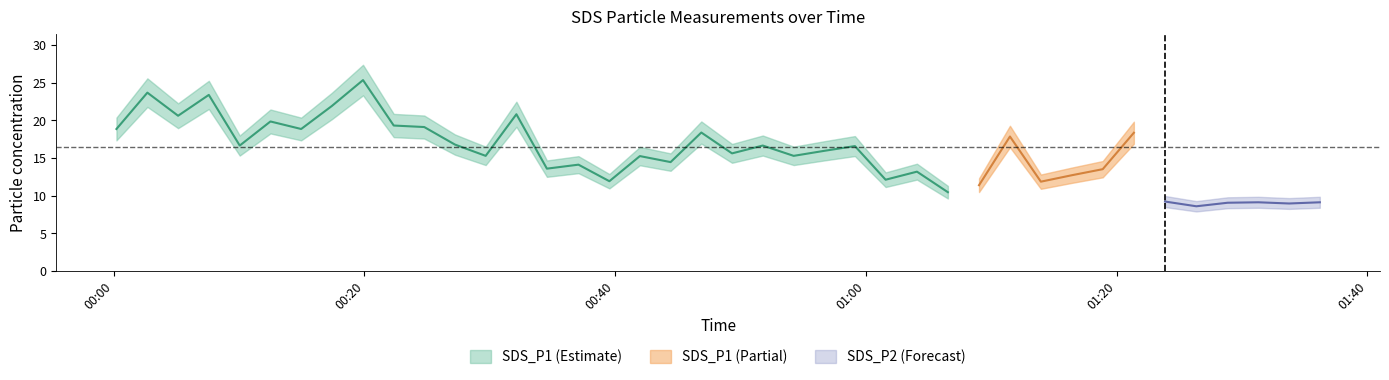

List the labels in order of SDS_P1 value, smallest first.

27, 28, 30, 16, 25, 31, 34, 36, 26, 32, 14, 15, 39, 18, 38, 17, 12, 22, 20, 23, 24, 4, 21, 11, 37, 35, 29, 33, 19, 0, 6, 10, 9, 5, 2, 13, 7, 3, 1, 8